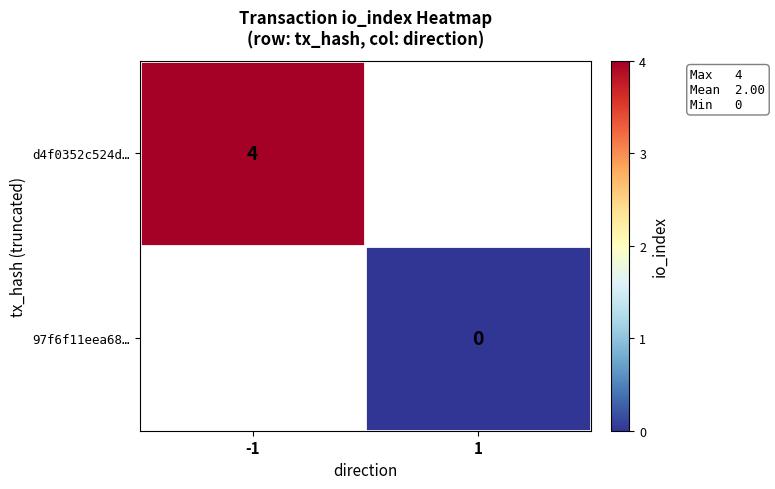

Is it true that d4f0352c524d… equals 4 at -1?

True